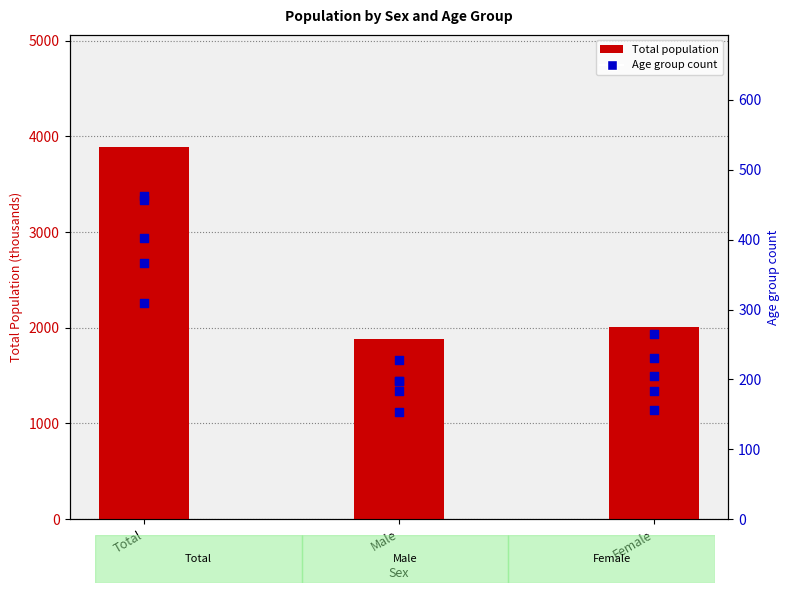

What is the total value across all series at Total?

5891